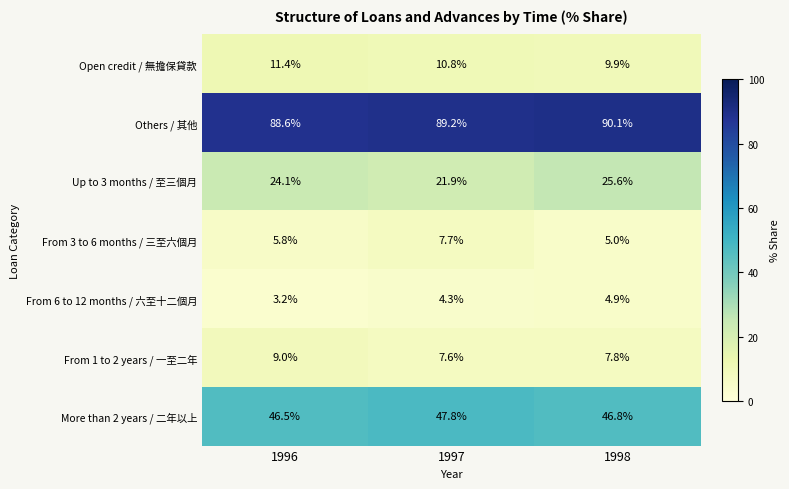

What is the difference between the highest and lowest values at 1997?

84.9